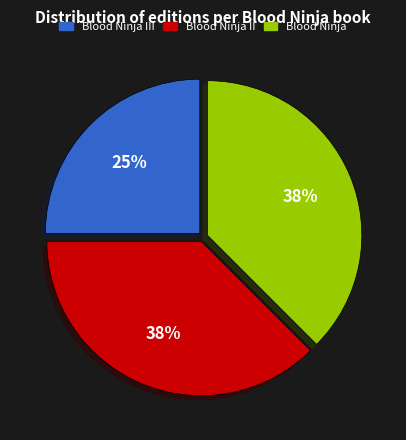

Does any single category account for the majority?

No